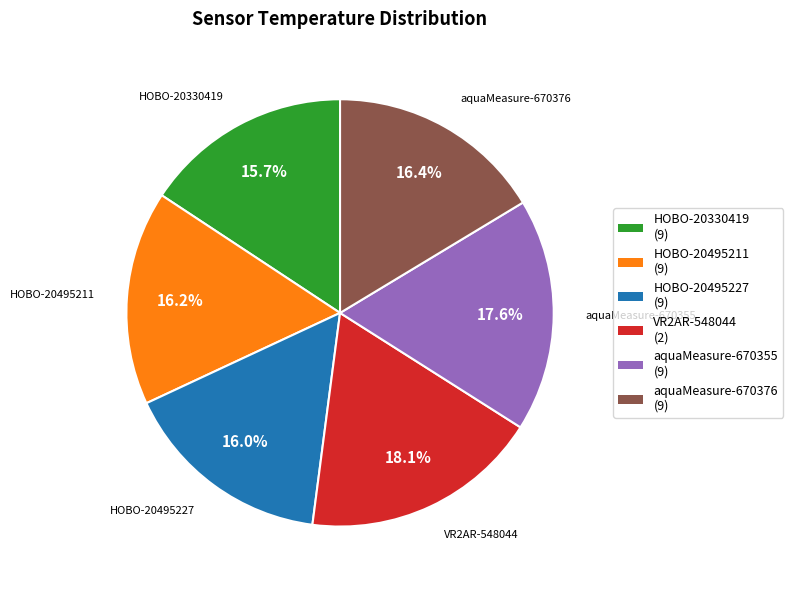

Count the number of slices in the pie.

6